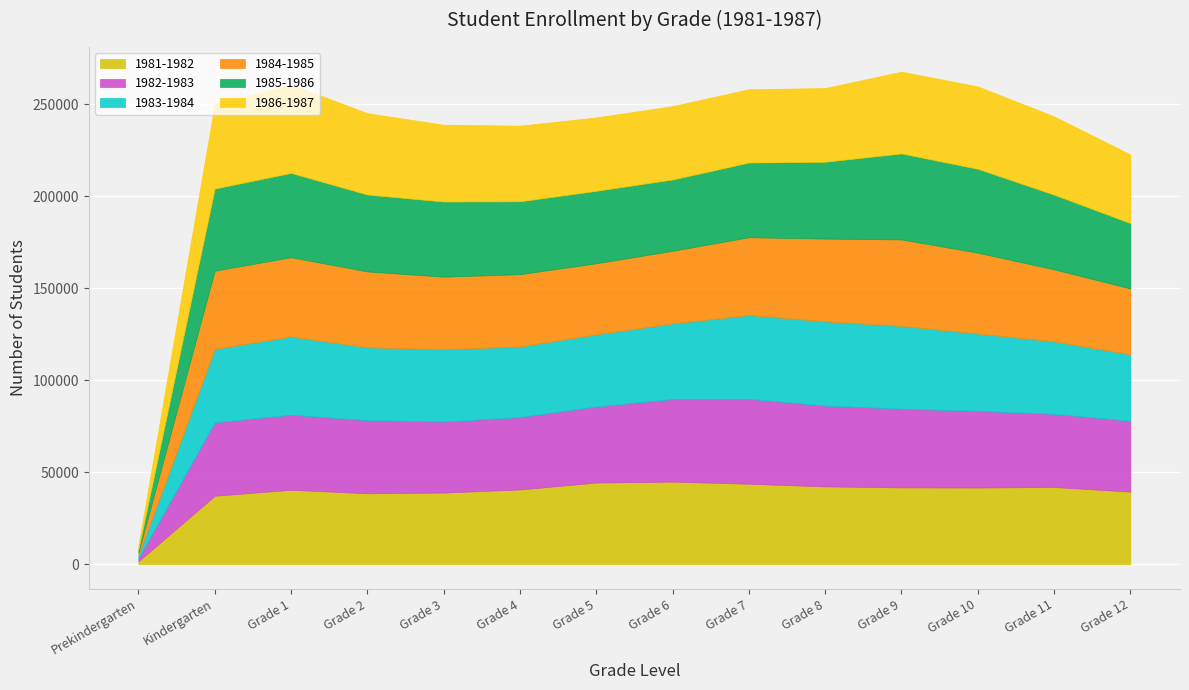

What is the difference between the maximum and minimum values in the 1981-1982 series?

43341